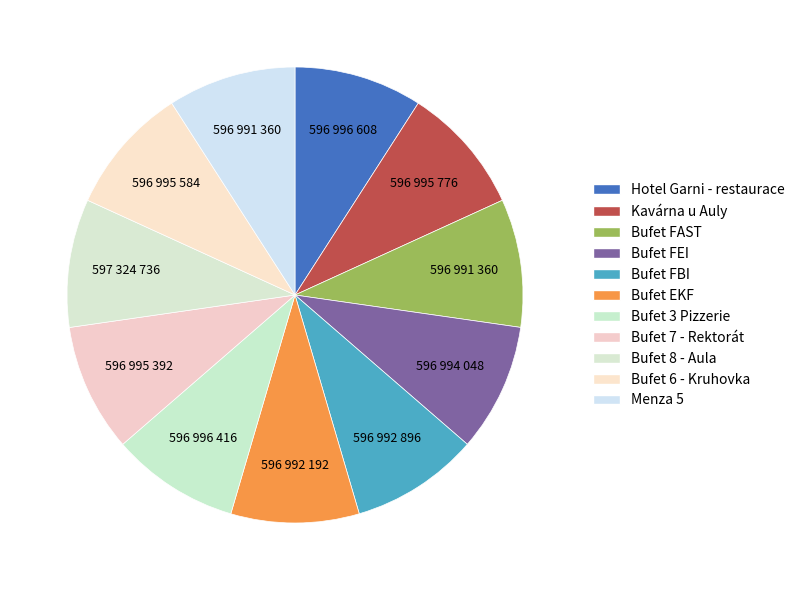

What is the smallest slice in the pie chart?

Menza 5